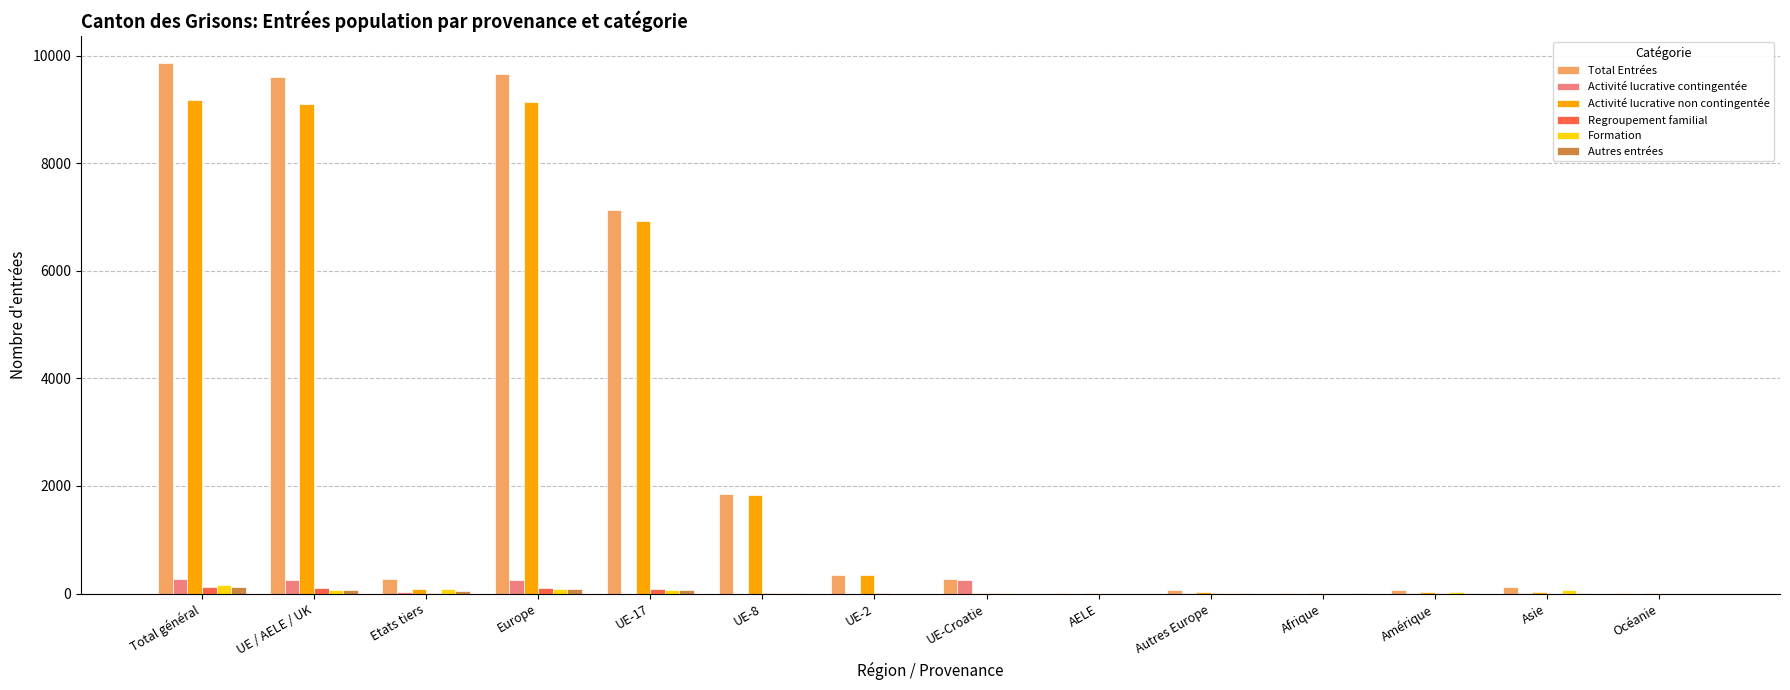

How many categories are shown in the chart?

14